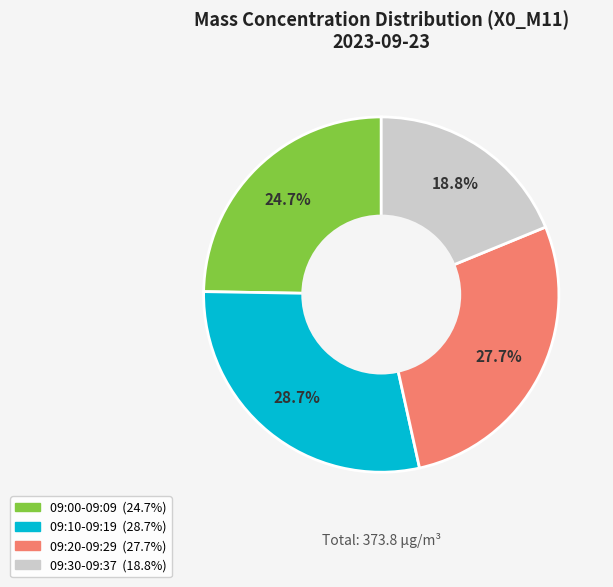

Does any single category account for the majority?

No